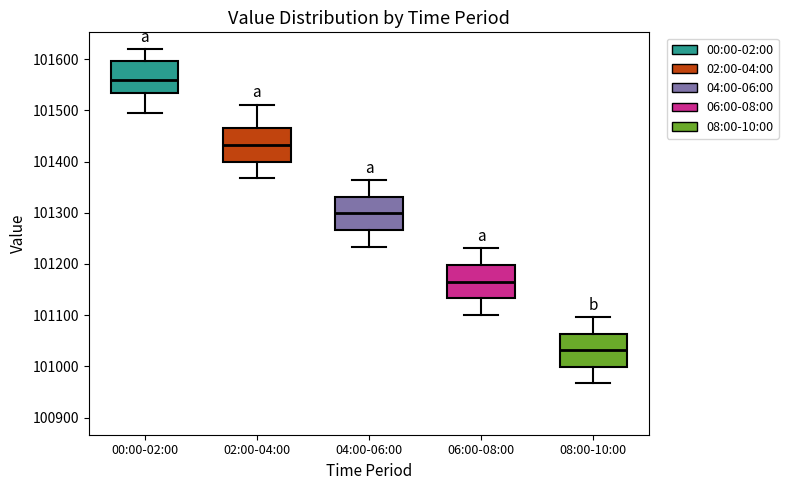

Reading left to right, transcribe this box plot: for each box, give where its median line is, the range the box spans, and where its two whiskers end, as read against the y-axis. The values are not printed on the chart, so give them approximately, as read against the axis.

00:00-02:00: median 101560, box 101530 to 101600, whiskers 101500 to 101620
02:00-04:00: median 101430, box 101400 to 101470, whiskers 101370 to 101510
04:00-06:00: median 101300, box 101270 to 101330, whiskers 101230 to 101360
06:00-08:00: median 101170, box 101130 to 101200, whiskers 101100 to 101230
08:00-10:00: median 101030, box 101000 to 101060, whiskers 100970 to 101100